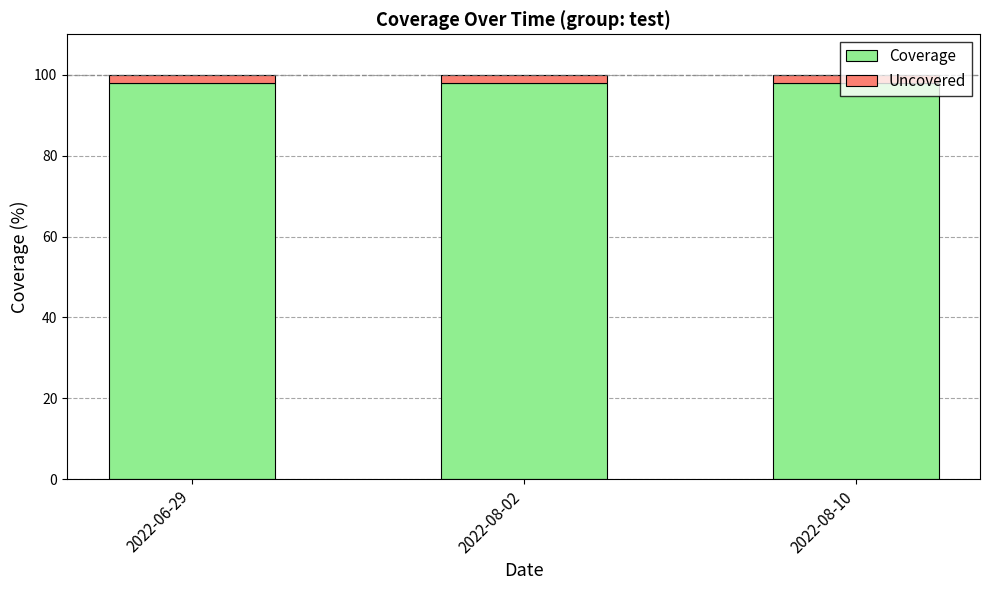

The Coverage series shows 148 at 2022-06-29. True or false?

False